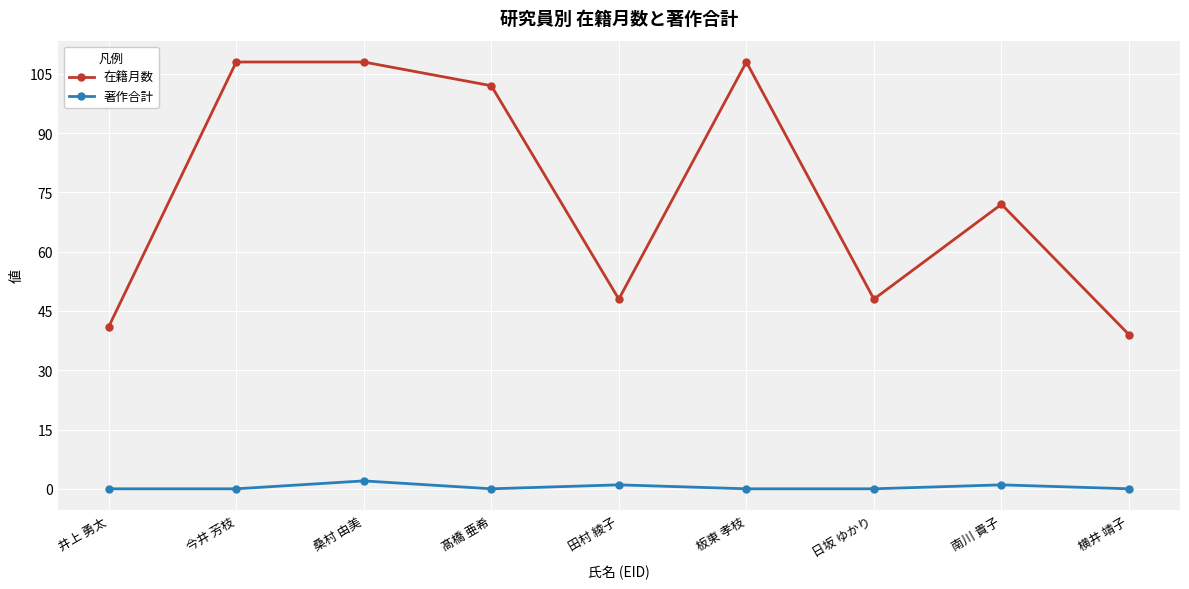

What is the difference between the maximum and minimum values in the 在籍月数 series?

69